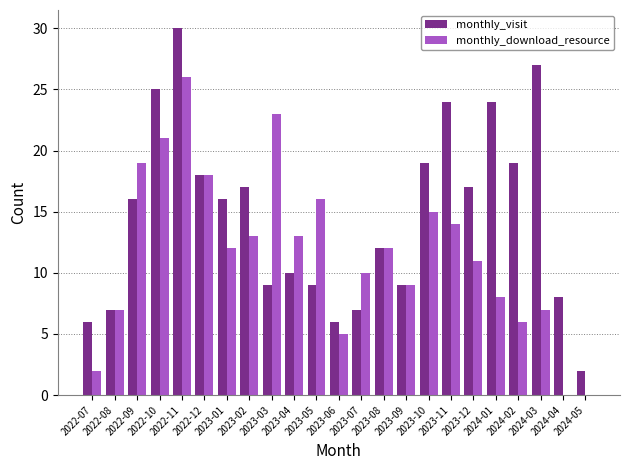

Which series changed the most between 2022-11 and 2024-04?

monthly_download_resource